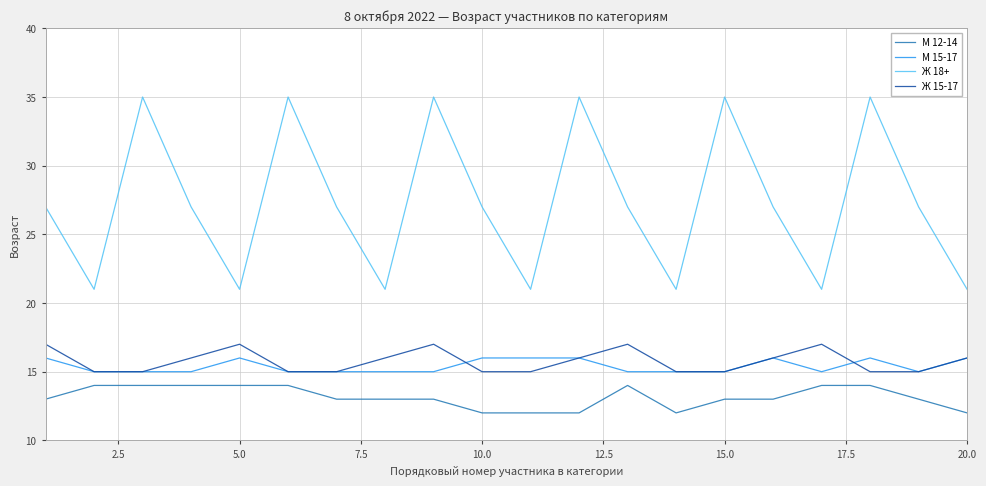

Count the number of categories in the chart.

20